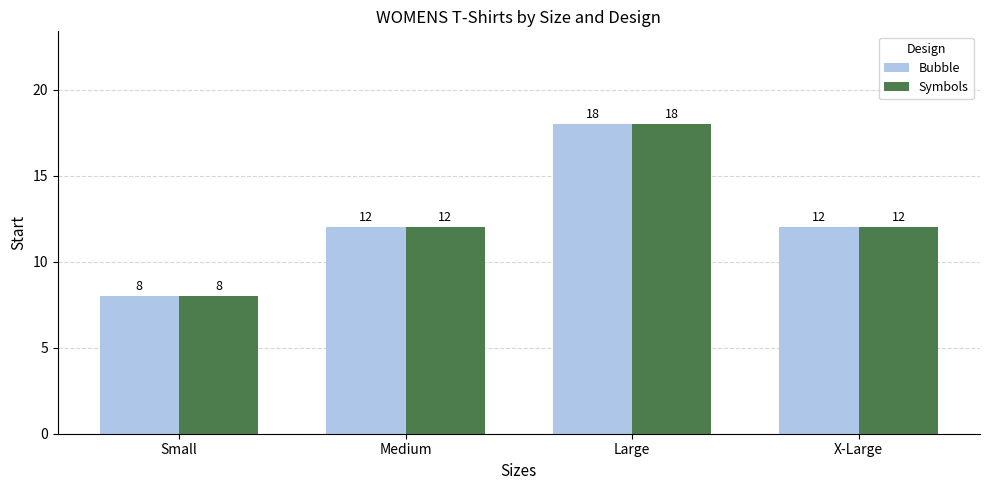

How many groups of bars are there?

4